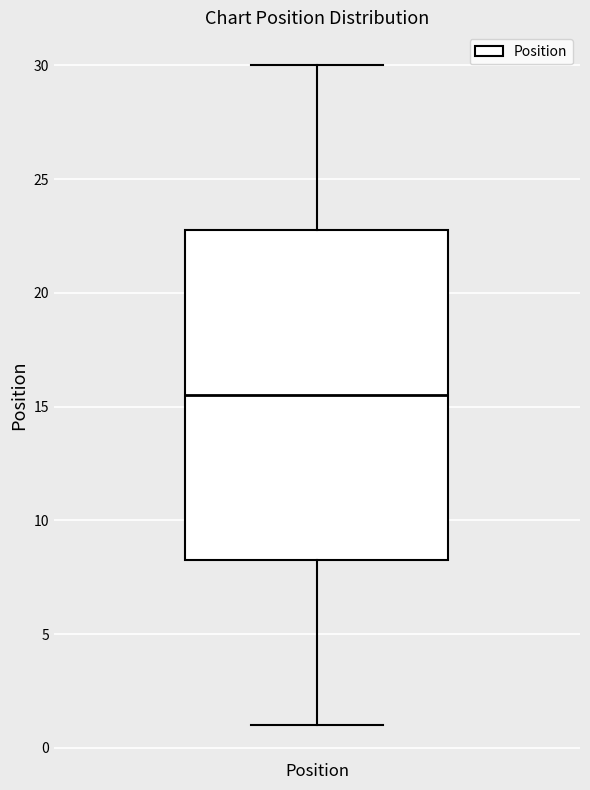

Transcribe this box plot: give where the median line is, the range the box spans, and where the two whiskers end, as read against the y-axis. The values are not printed on the chart, so give them approximately, as read against the axis.

median 15.5, box 8.5 to 23.0, whiskers 1.0 to 30.0